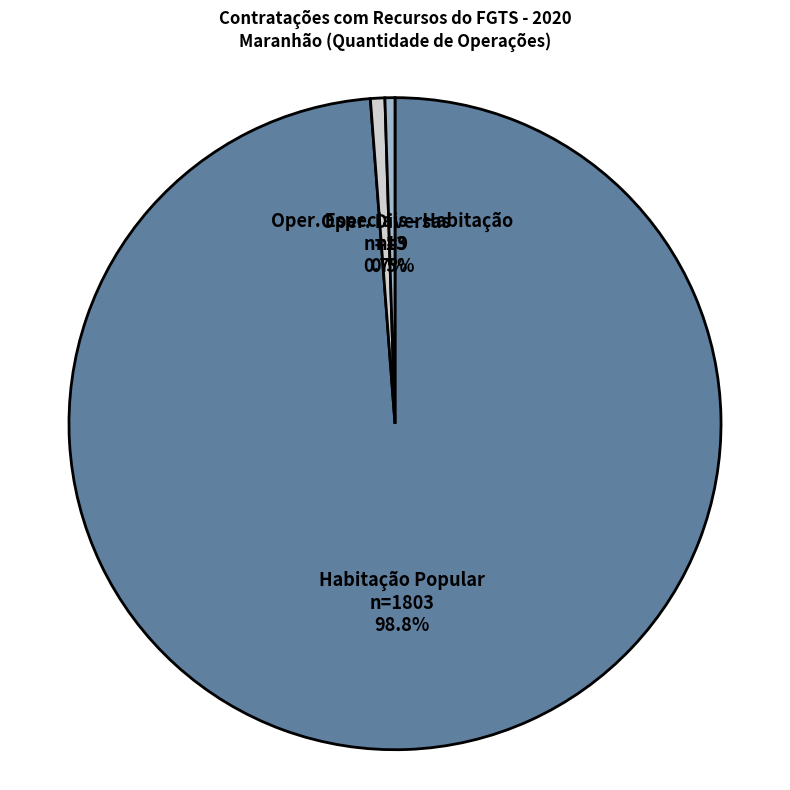

What percentage is NOT represented by Habitação Popular?

1.2%